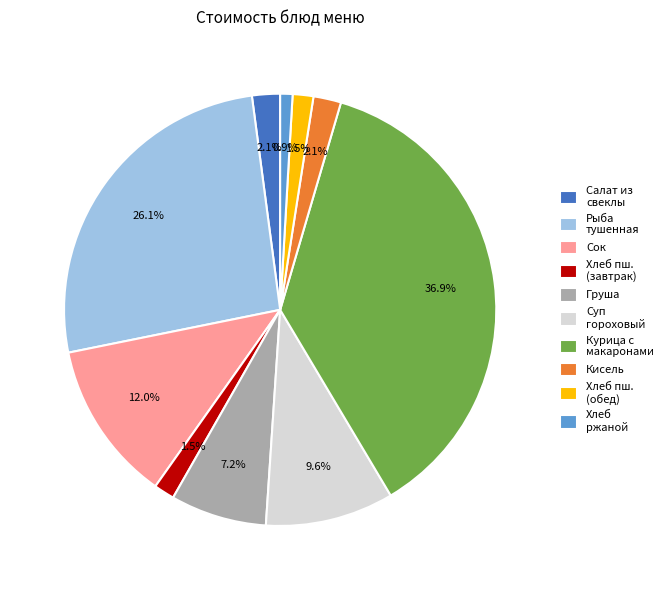

How many slices are in this pie chart?

10